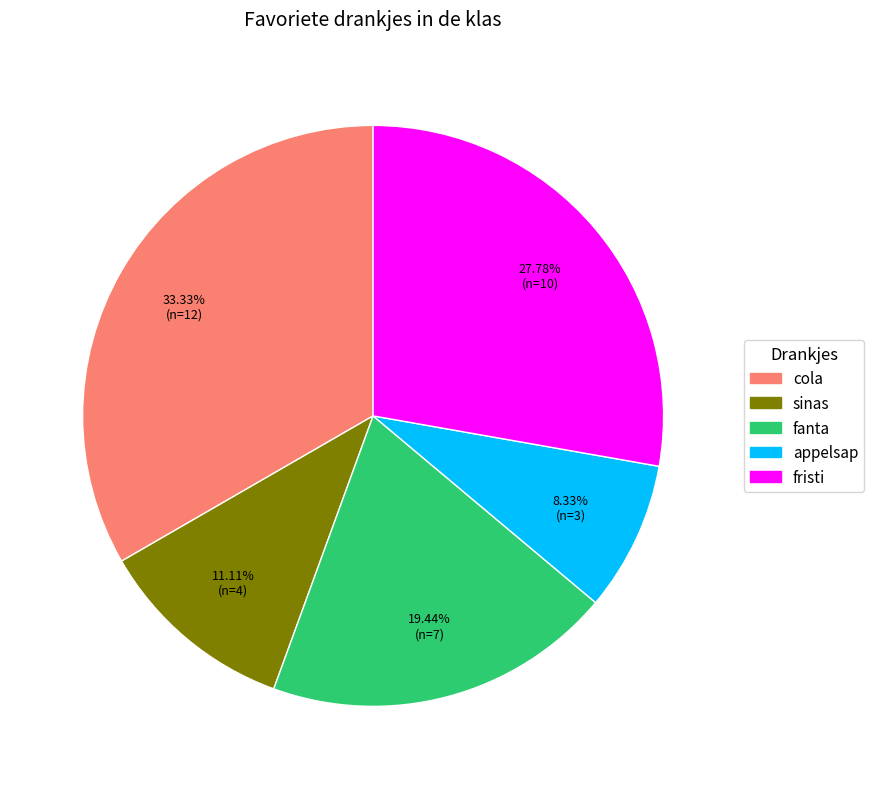

To the nearest percent, what percentage of the pie is fristi?

28%